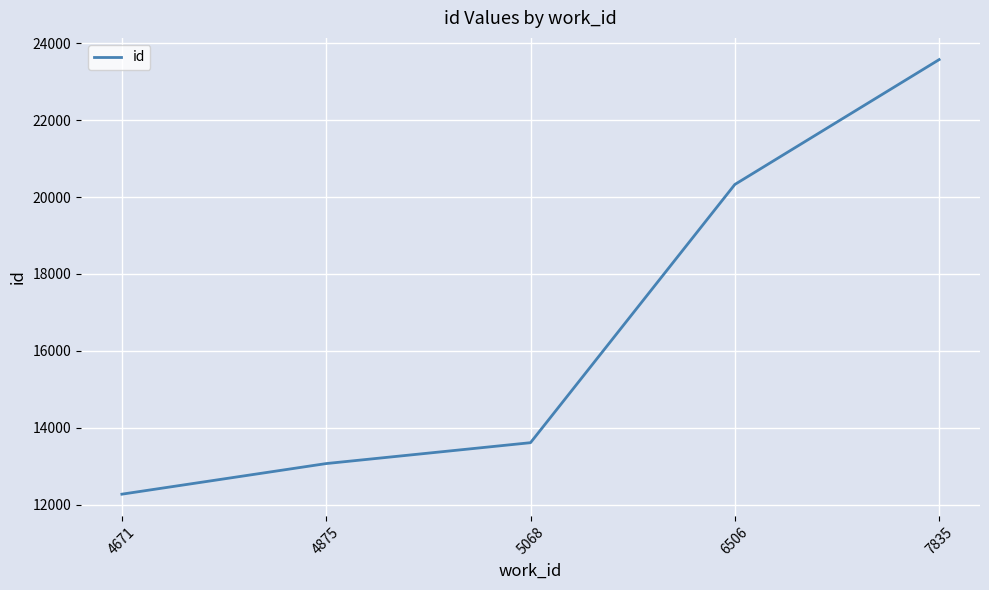

Rank the categories by value from highest to lowest.

7835, 6506, 5068, 4875, 4671